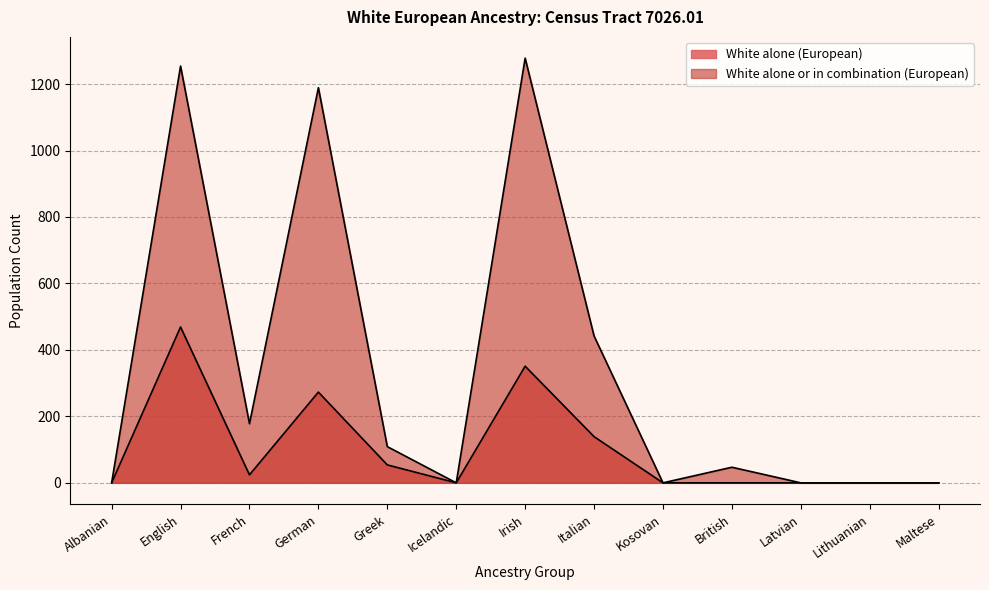

True or false: White alone or in combination (European) and White alone (European) intersect in this chart.

False